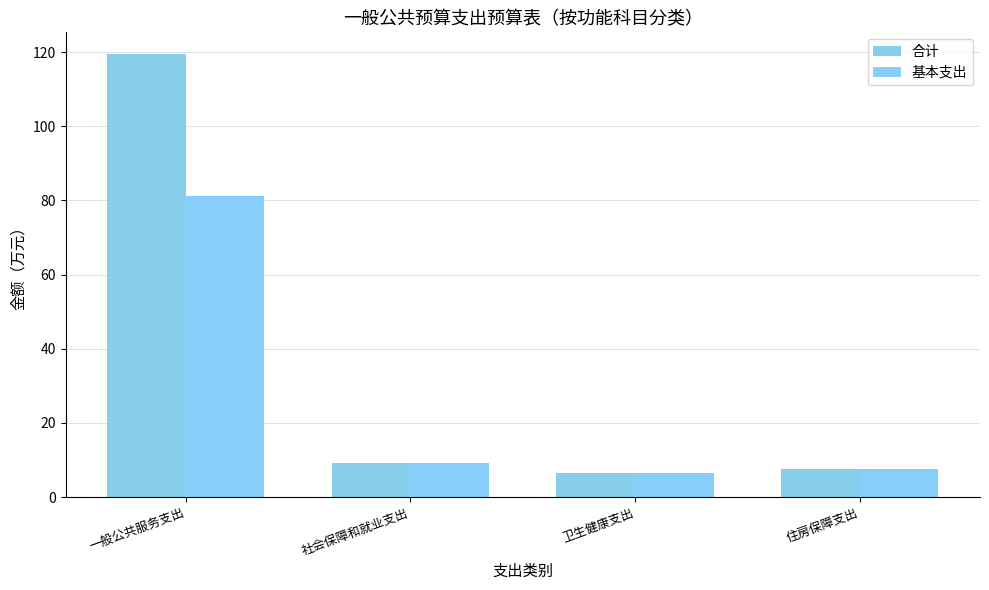

Rank the series at 一般公共服务支出 from highest to lowest value.

合计, 基本支出